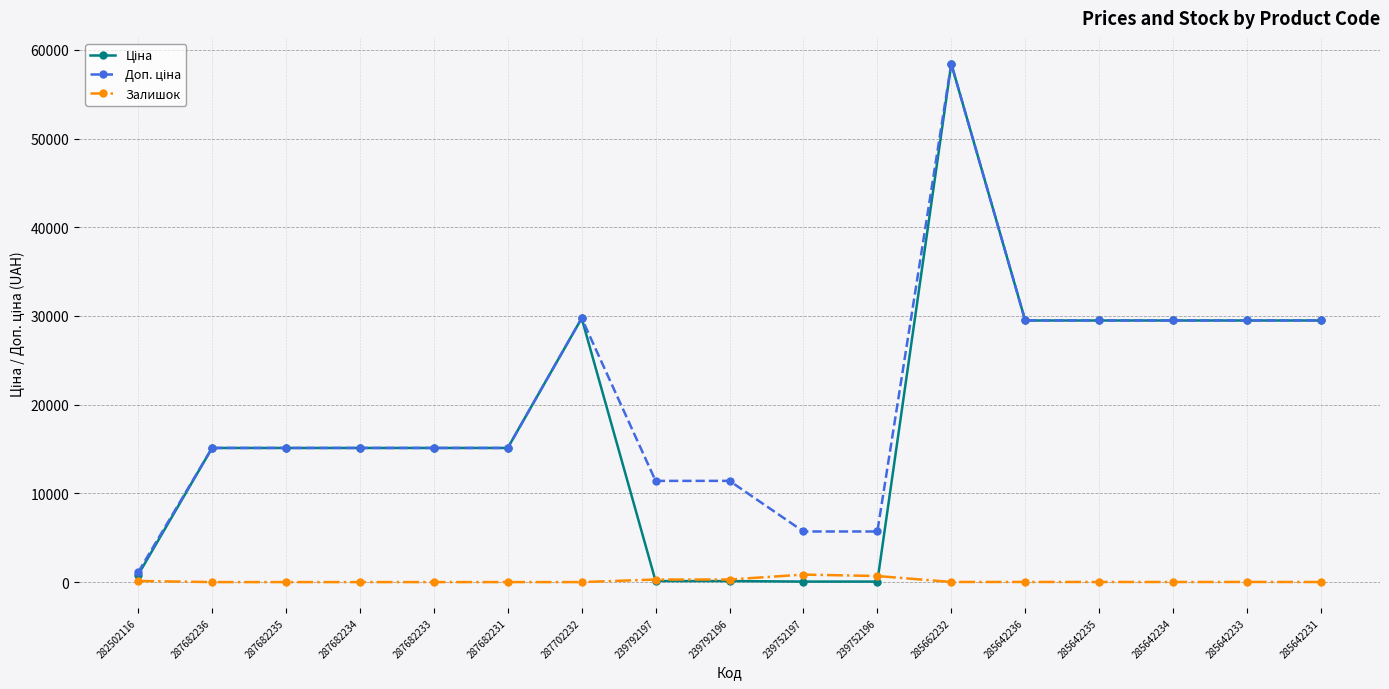

What is the total value across all series at 287682236?

30240.0